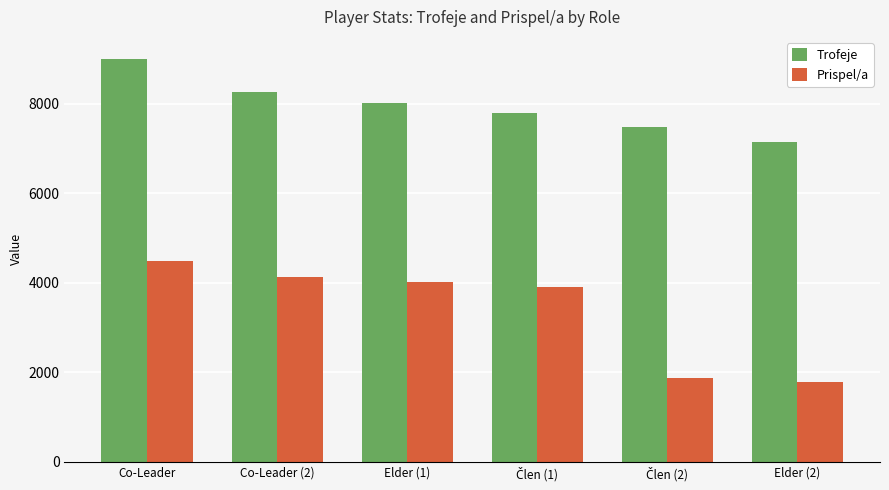

Rank the series by their maximum value, from highest to lowest.

Trofeje, Prispel/a